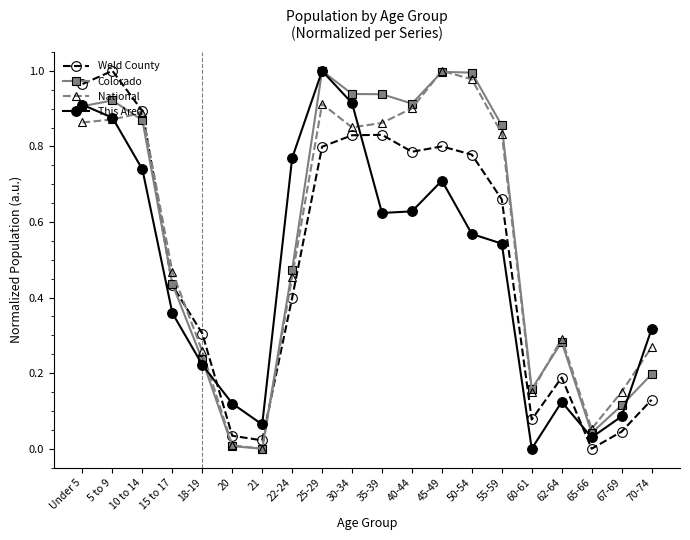

How many intersections are there between National and Weld County?

3